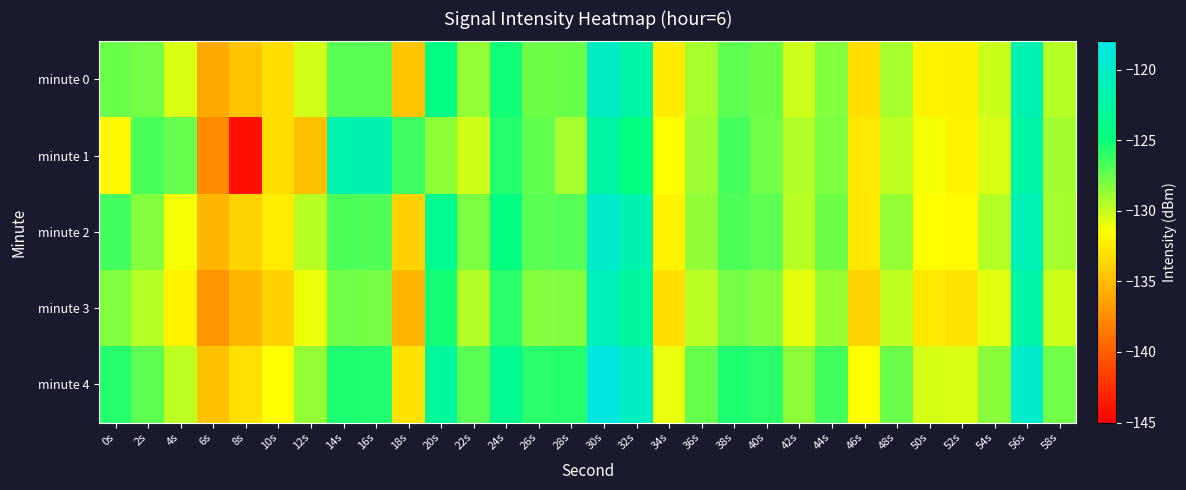

Between 38s and 44s, which series saw the biggest shift?

minute 1